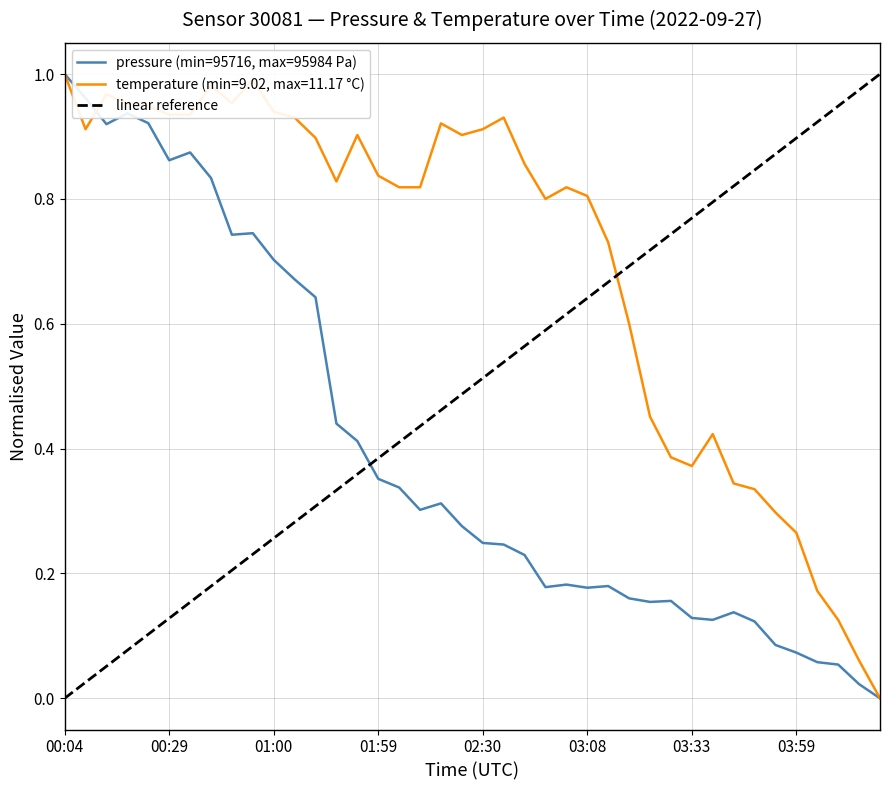

Between 01:53 and 00:19, which is larger?

00:19